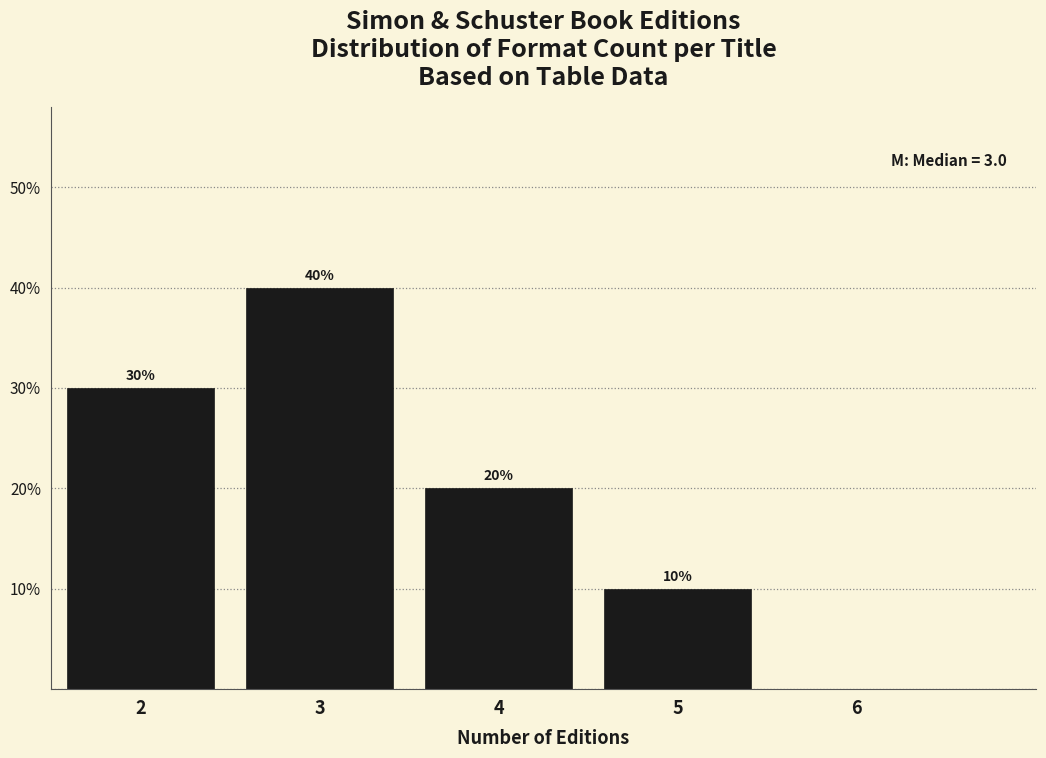

Over which range of the x-axis is the bar tallest?

2.5 to 3.5